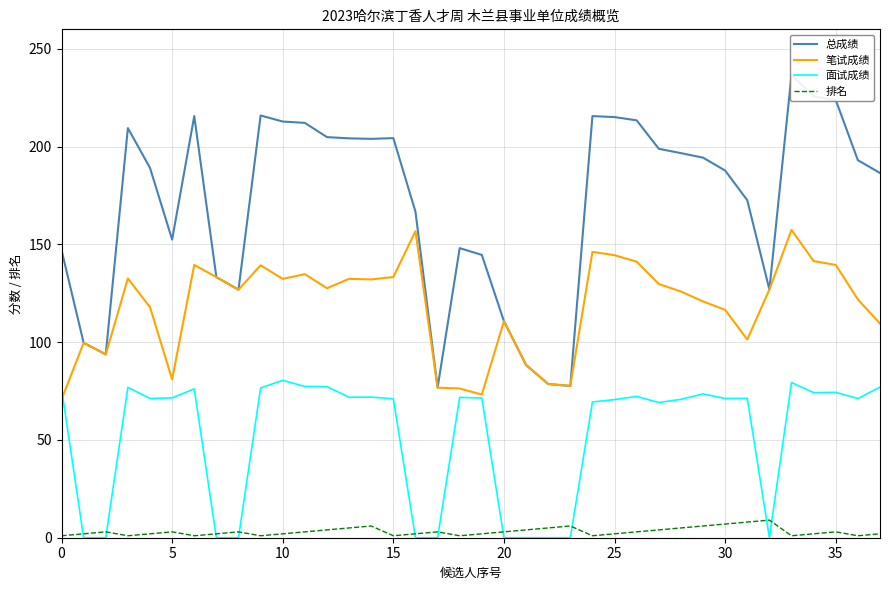

Read the 总成绩 value at 26.

213.5